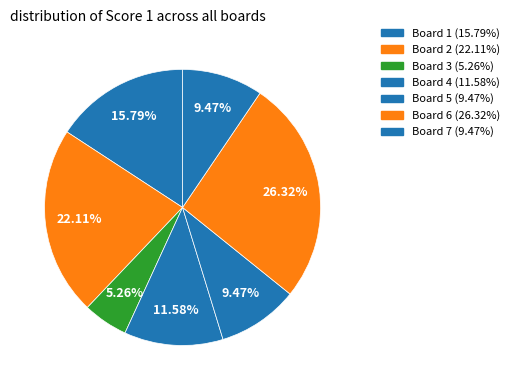

To the nearest percent, what portion does Board 4 represent?

12%